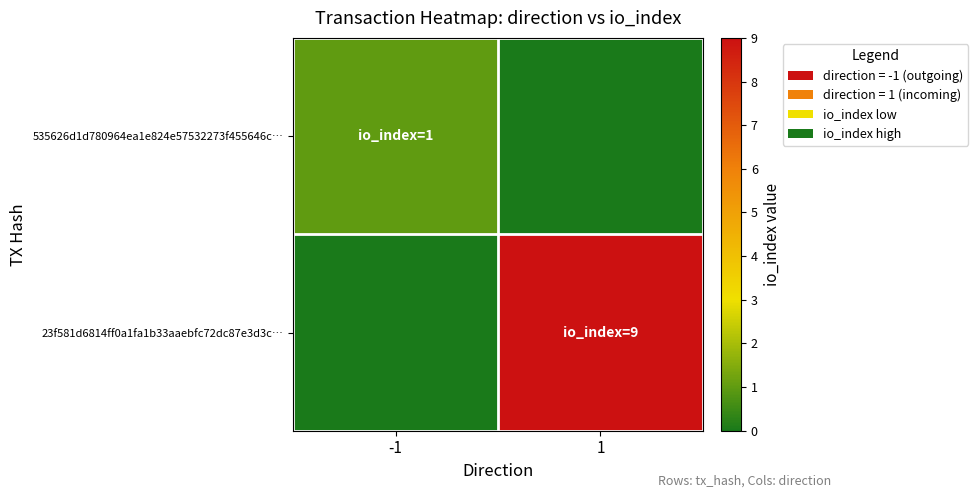

List the series in order of their peak value, highest first.

23f581d6814ff0a1fa1b33aaebfc72dc87e3d3c…, 535626d1d780964ea1e824e57532273f455646c…